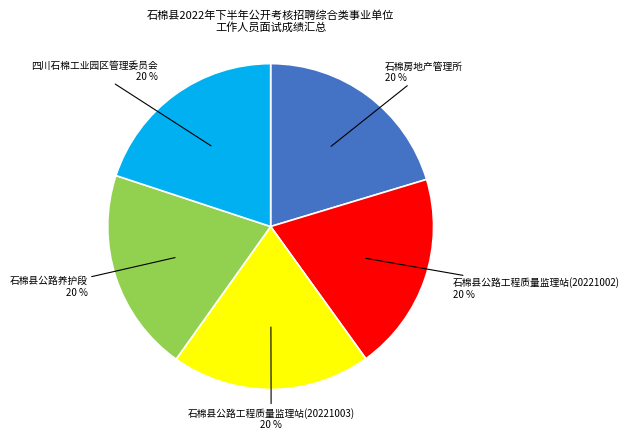

Is there a majority slice in this chart?

No